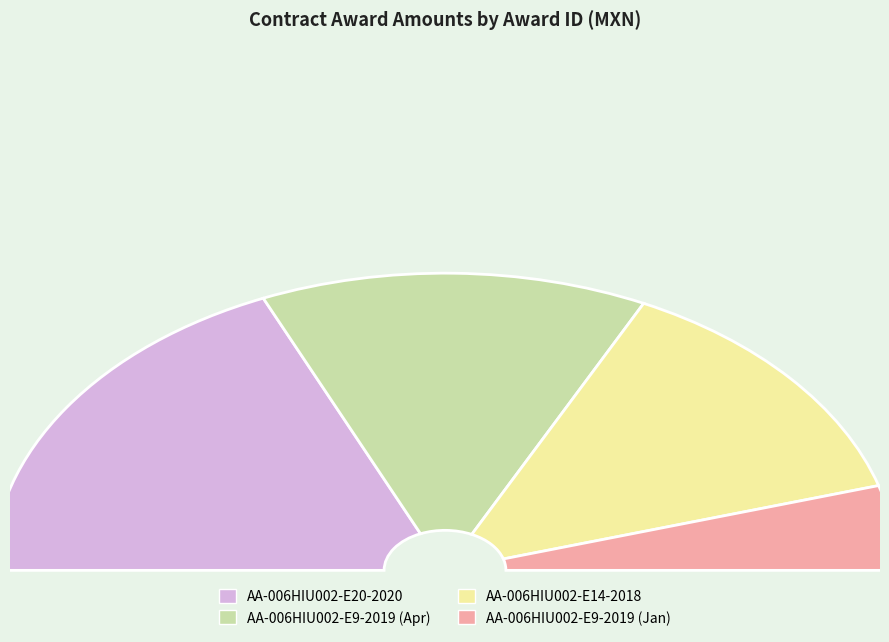

To the nearest percent, what is the difference between the largest and smallest slice percentages?

28%